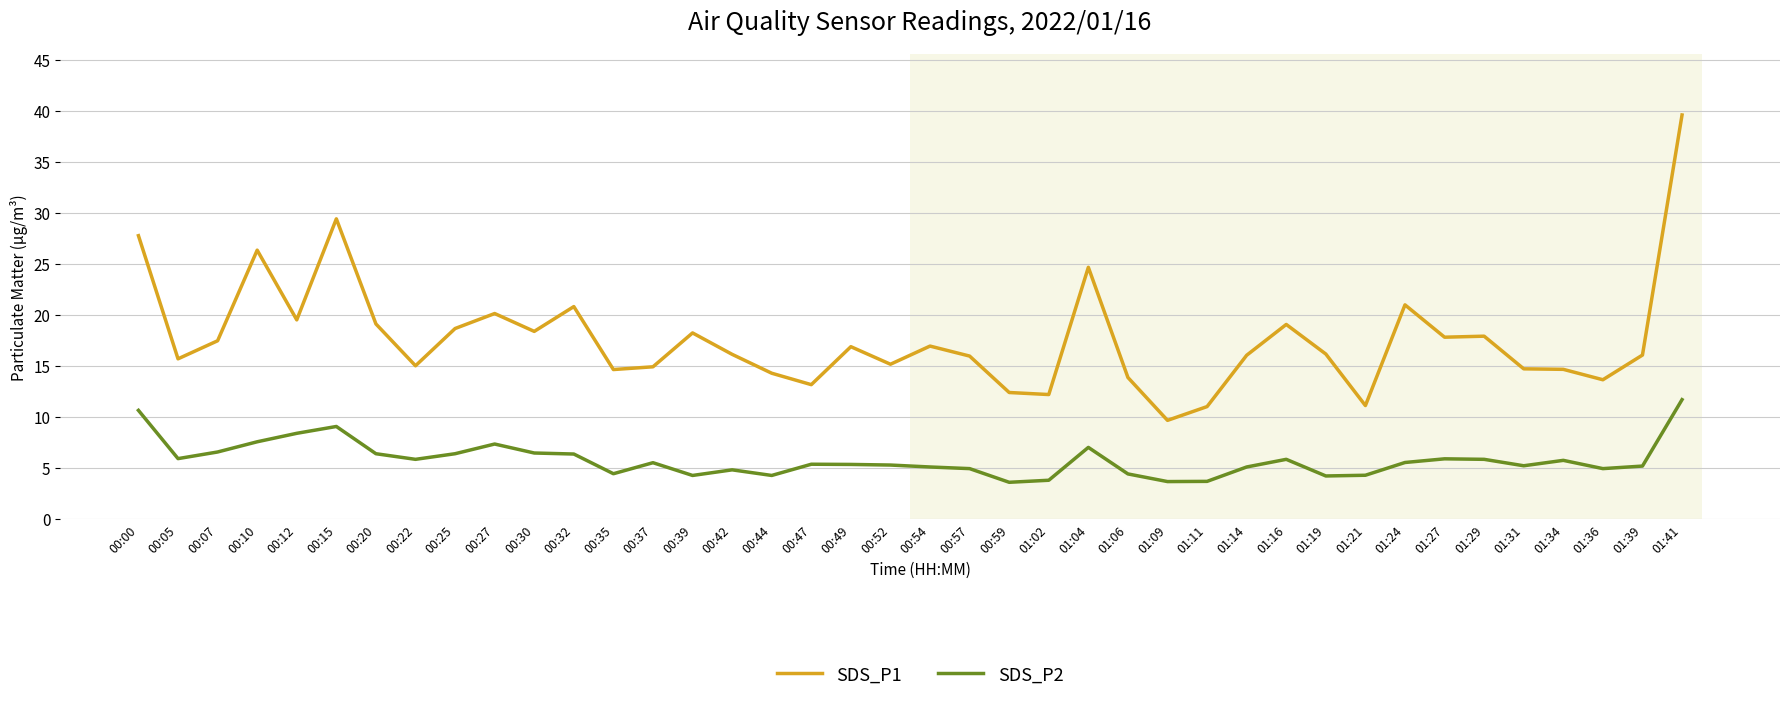

Which category has the highest value in the SDS_P1 series?

01:41